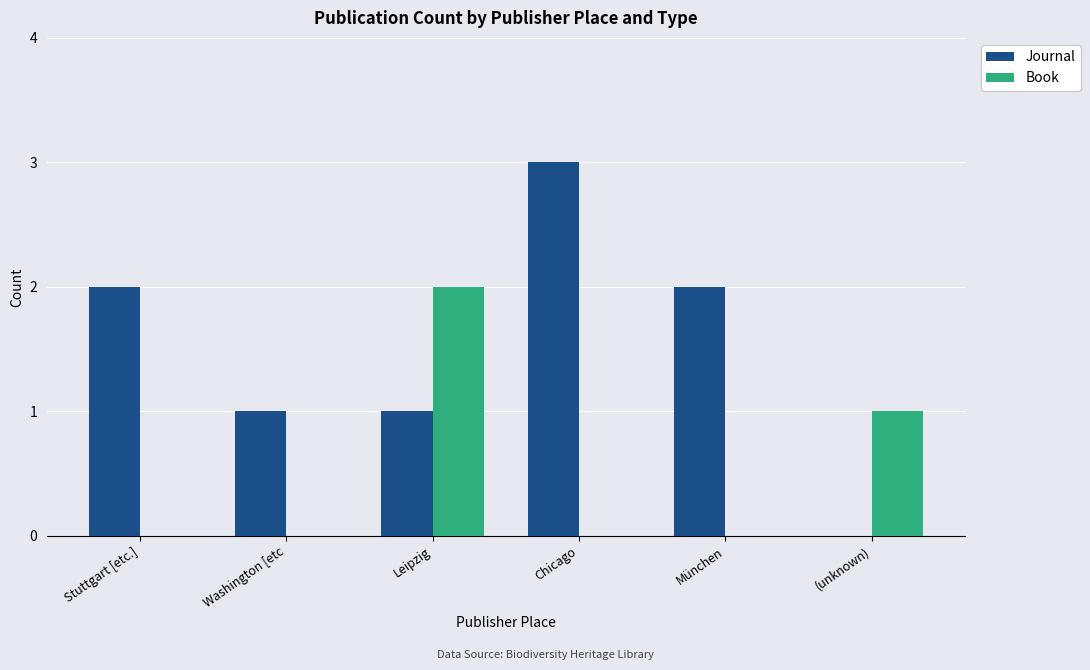

Which series has the largest total across all categories?

Journal